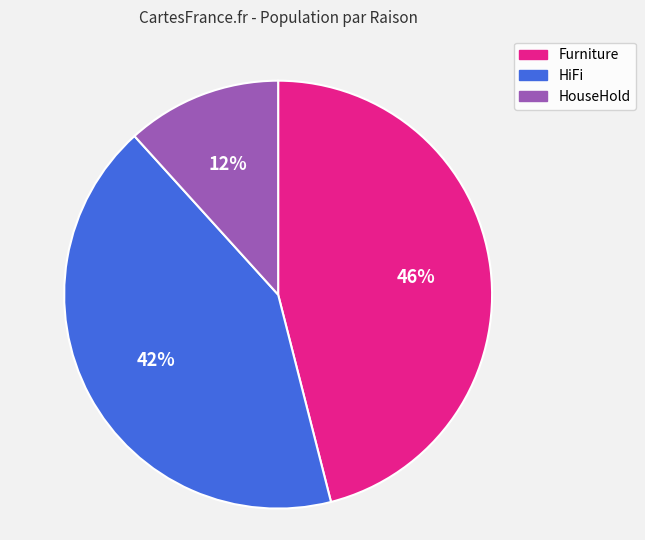

What percentage is the HouseHold slice, to the nearest percent?

12%